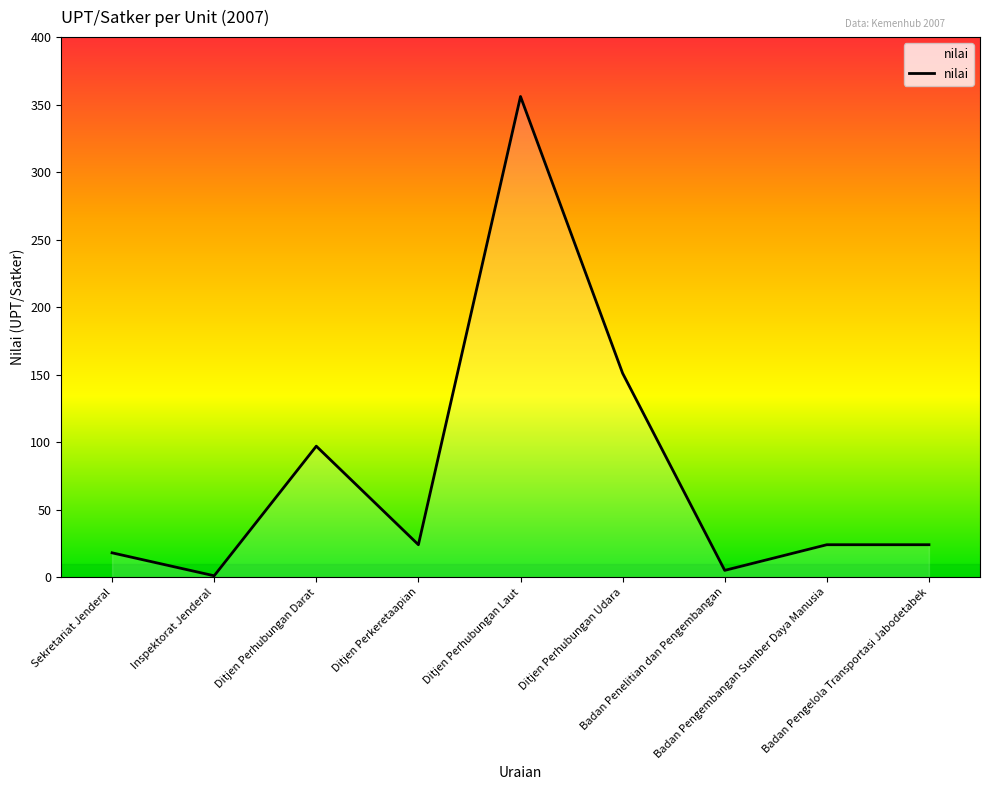

Reading right to left, list all the values displayed in this chart.

Badan Pengelola Transportasi Jabodetabek=24	Badan Pengembangan Sumber Daya Manusia=24	Badan Penelitian dan Pengembangan=5	Ditjen Perhubungan Udara=151	Ditjen Perhubungan Laut=356	Ditjen Perkeretaapian=24	Ditjen Perhubungan Darat=97	Inspektorat Jenderal=1	Sekretariat Jenderal=18